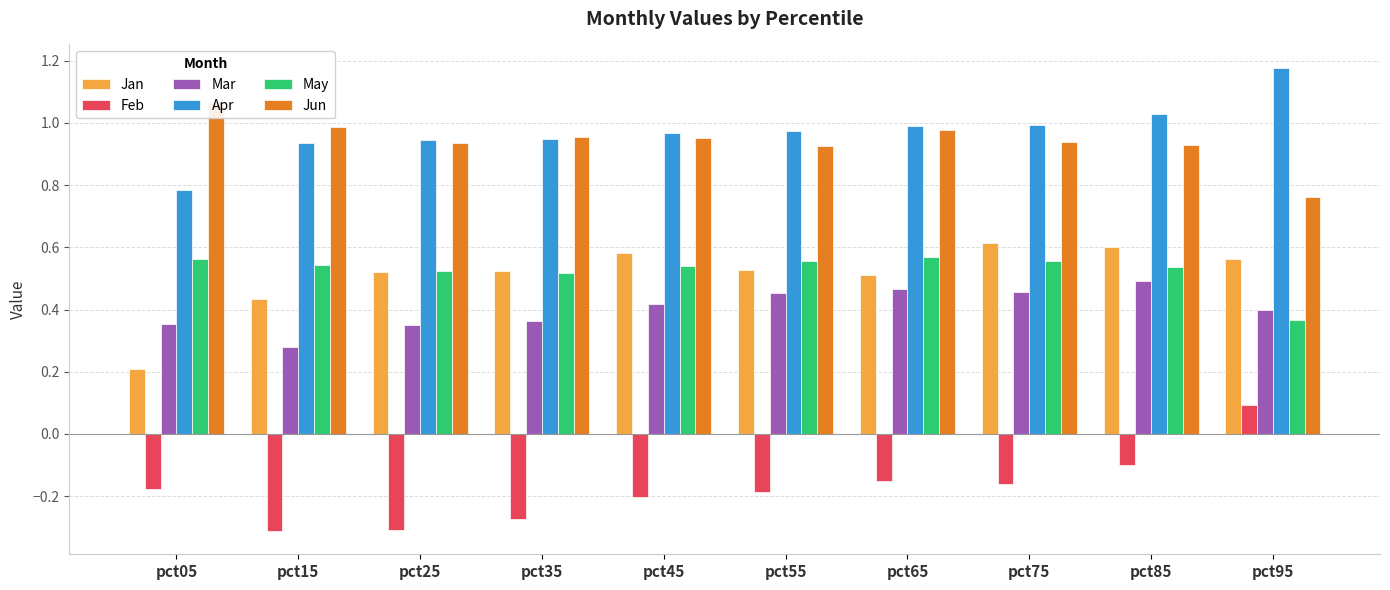

Rank the series by their maximum value, from highest to lowest.

Apr, Jun, Jan, May, Mar, Feb